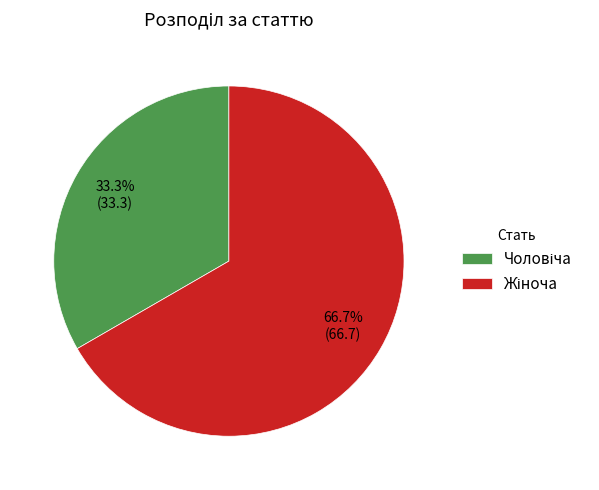

Count the number of slices in the pie.

2